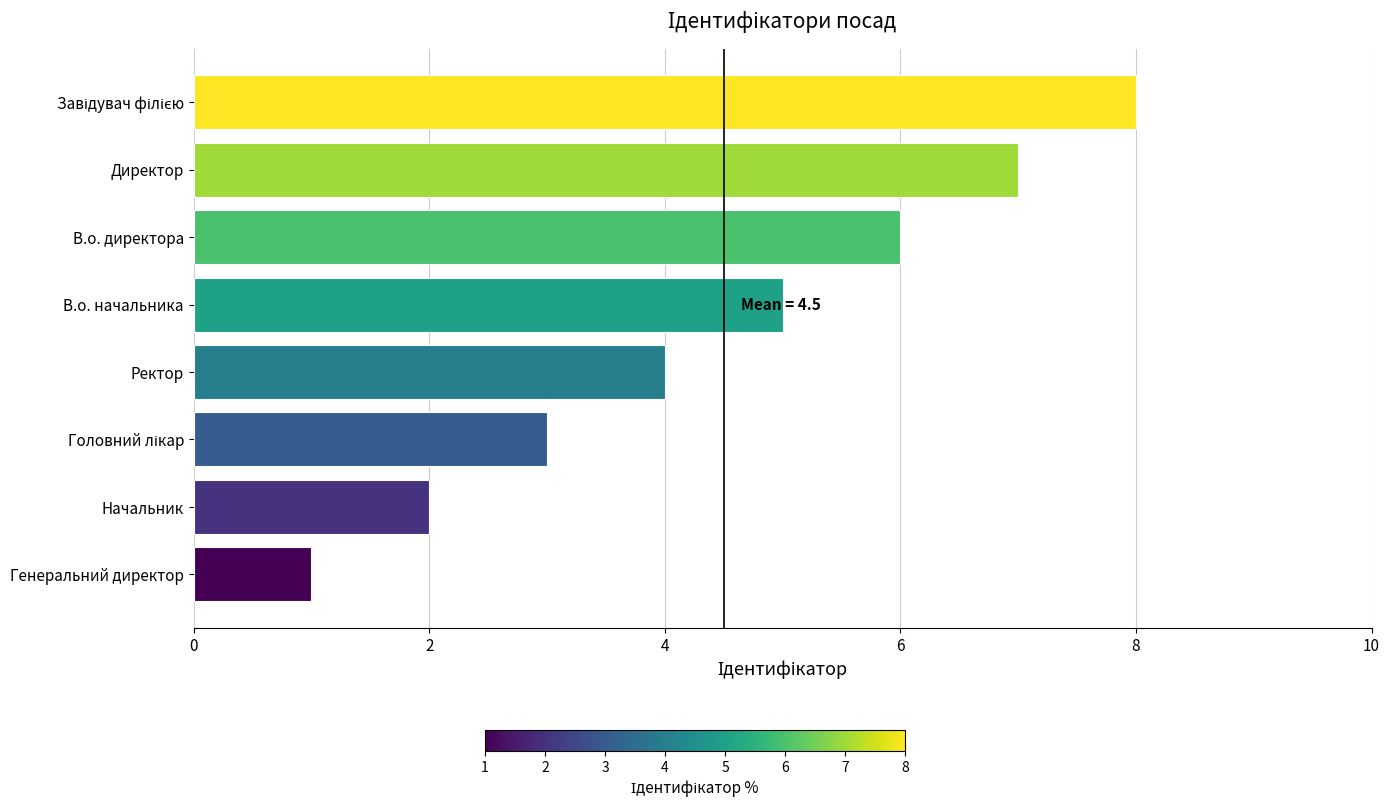

What is the difference between the maximum and minimum values?

7